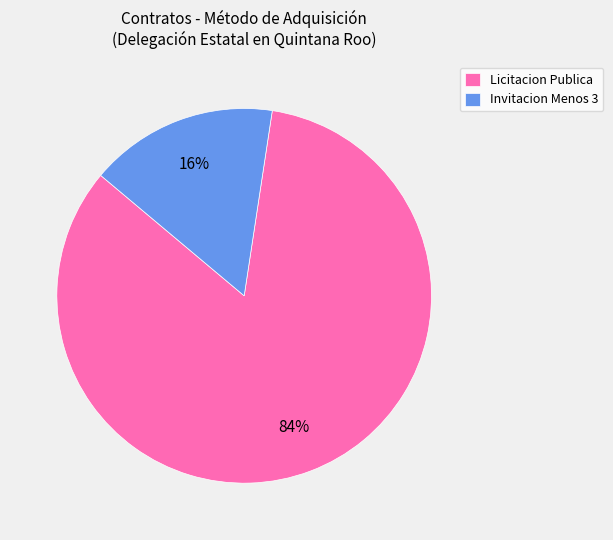

True or false: Licitacion Publica accounts for 70% of the total.

False